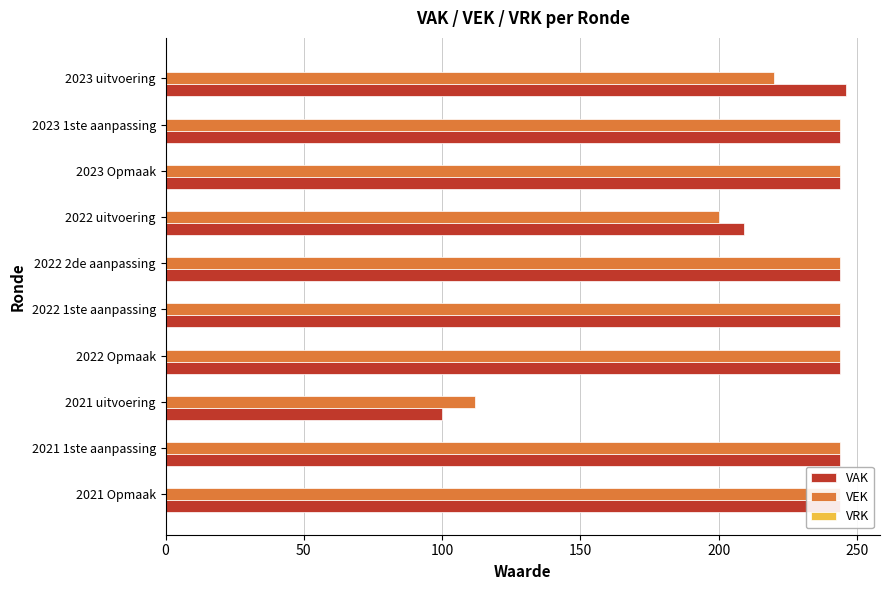

How many series are shown in this chart?

3